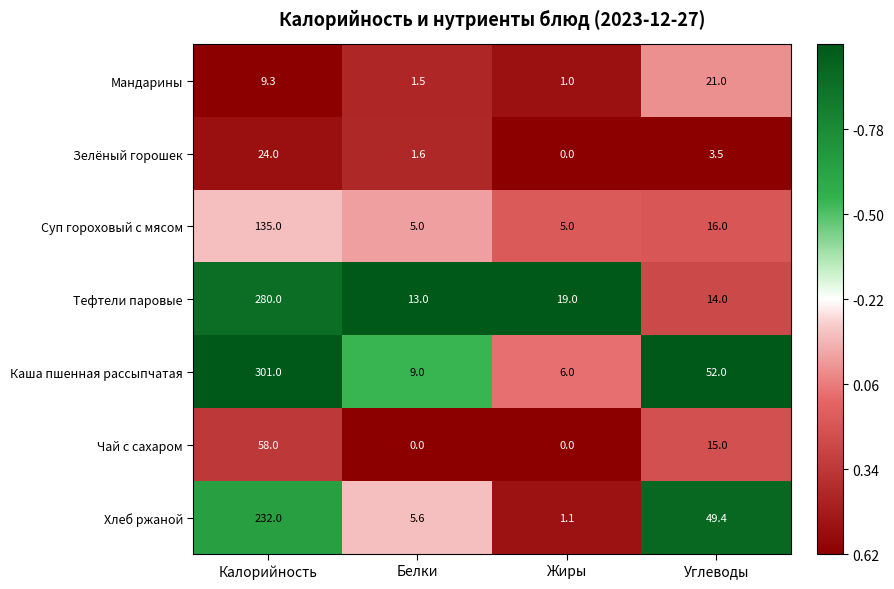

How many distinct data groups are displayed?

7